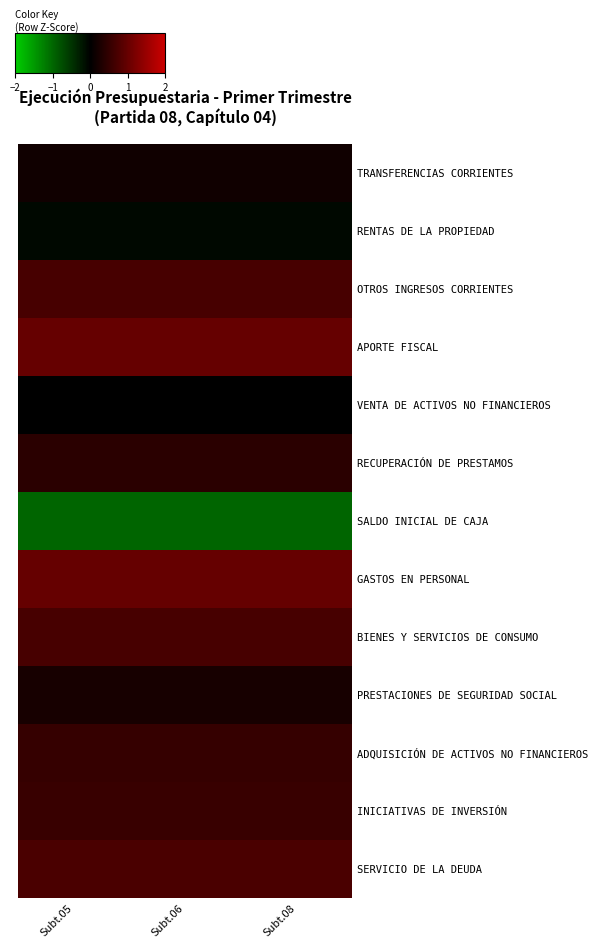

At which category is the sum across all series the highest?

Subt.05